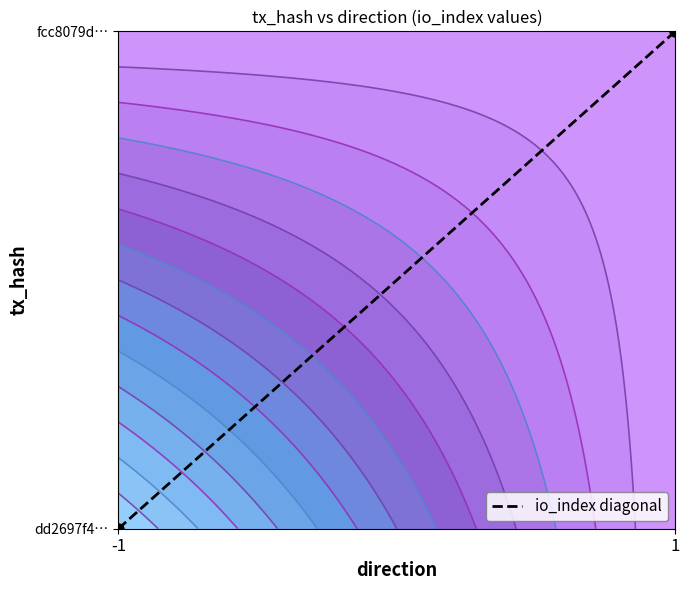

Rank the categories by value from lowest to highest.

-1, 1